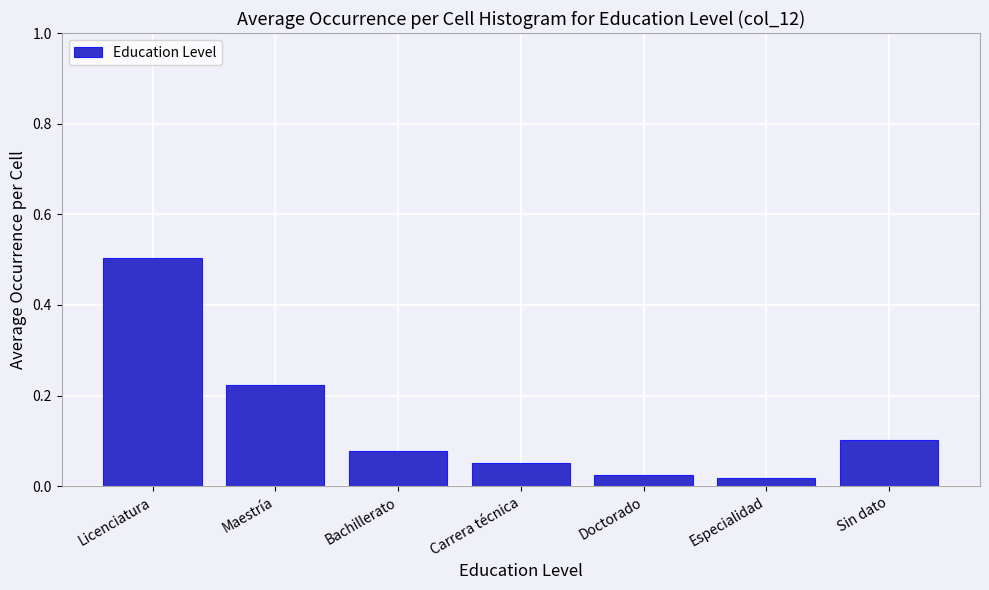

Which has a higher value, Sin dato or Doctorado?

Sin dato